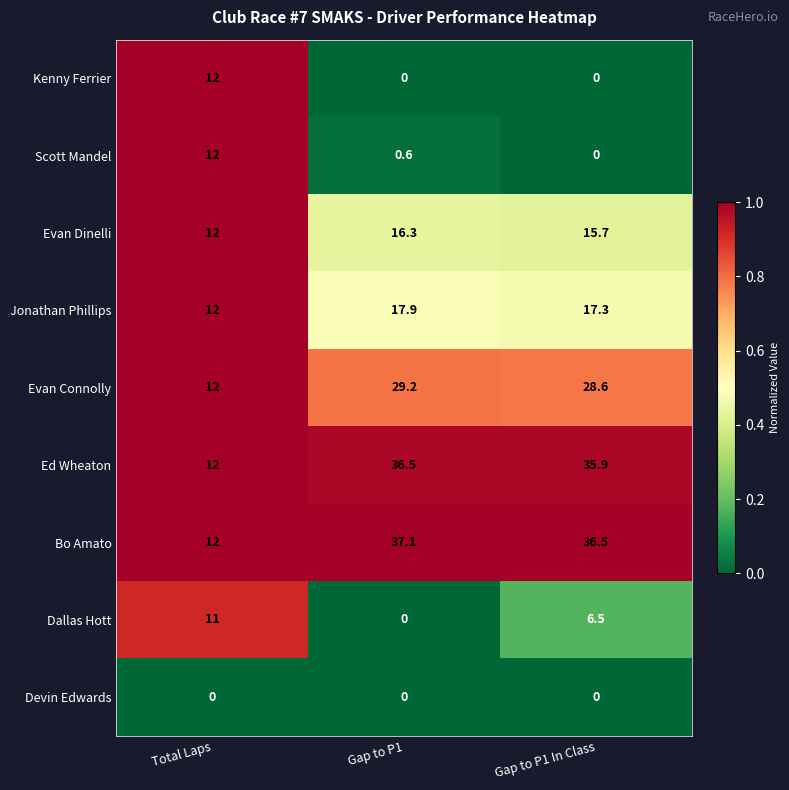

At which category is the sum across all series the highest?

Gap to P1 In Class